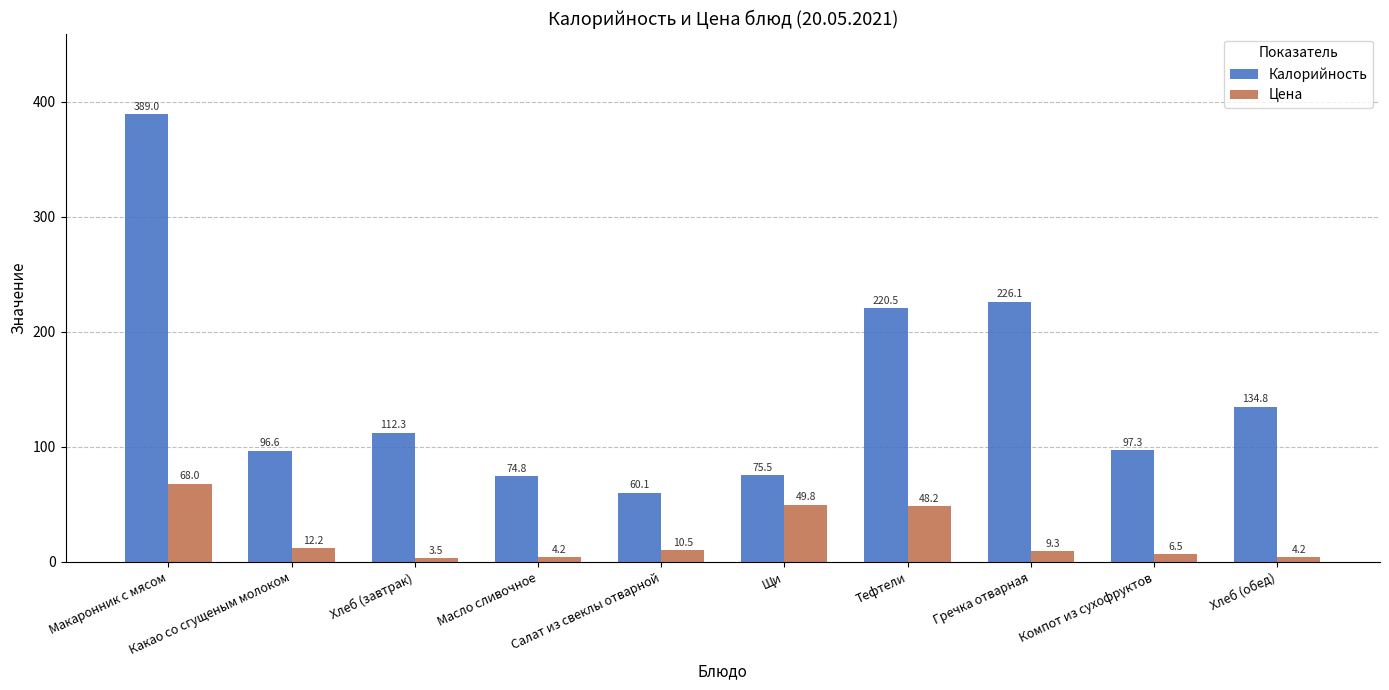

What is the label of the 4th bar from the right?

Тефтели